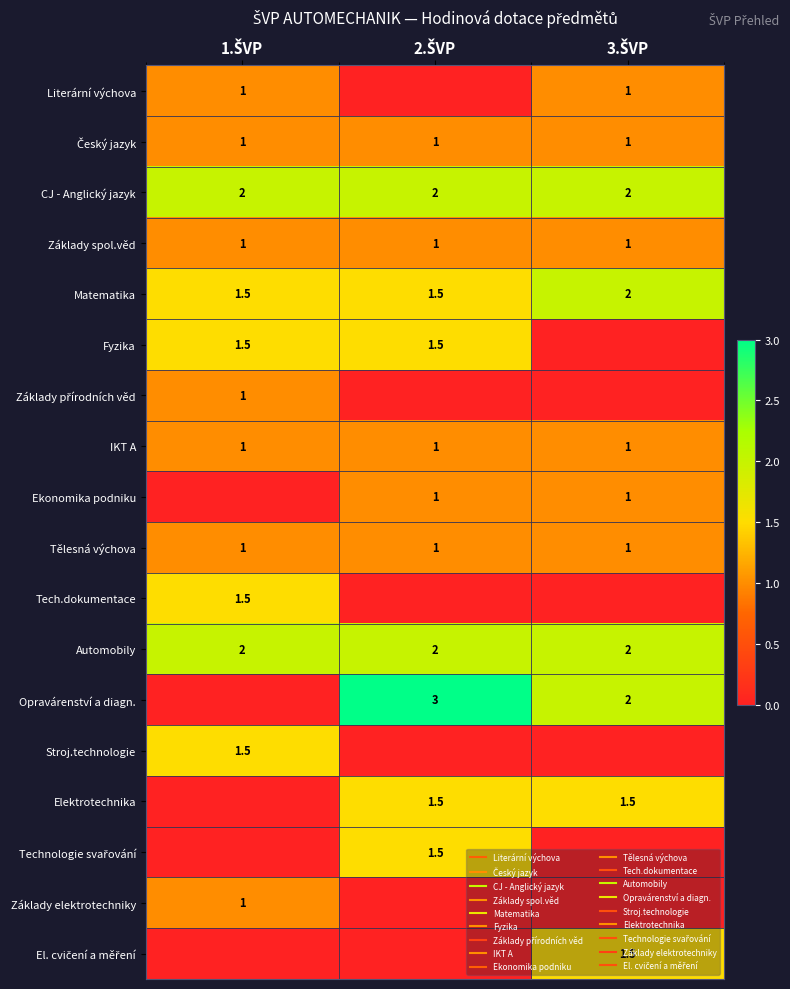

Rank the series at 1.ŠVP from highest to lowest value.

CJ - Anglický jazyk, Automobily, Matematika, Fyzika, Tech.dokumentace, Stroj.technologie, Literární výchova, Český jazyk, Základy spol.věd, Základy přírodních věd, IKT A, Tělesná výchova, Základy elektrotechniky, Ekonomika podniku, Opravárenství a diagn., Elektrotechnika, Technologie svařování, El. cvičení a měření